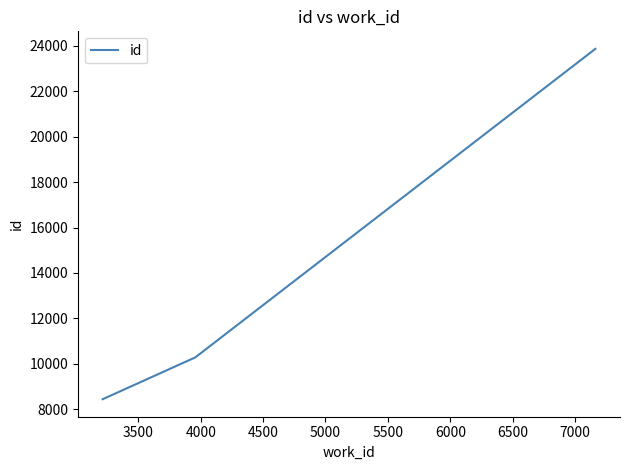

What is the smallest value displayed?

8444